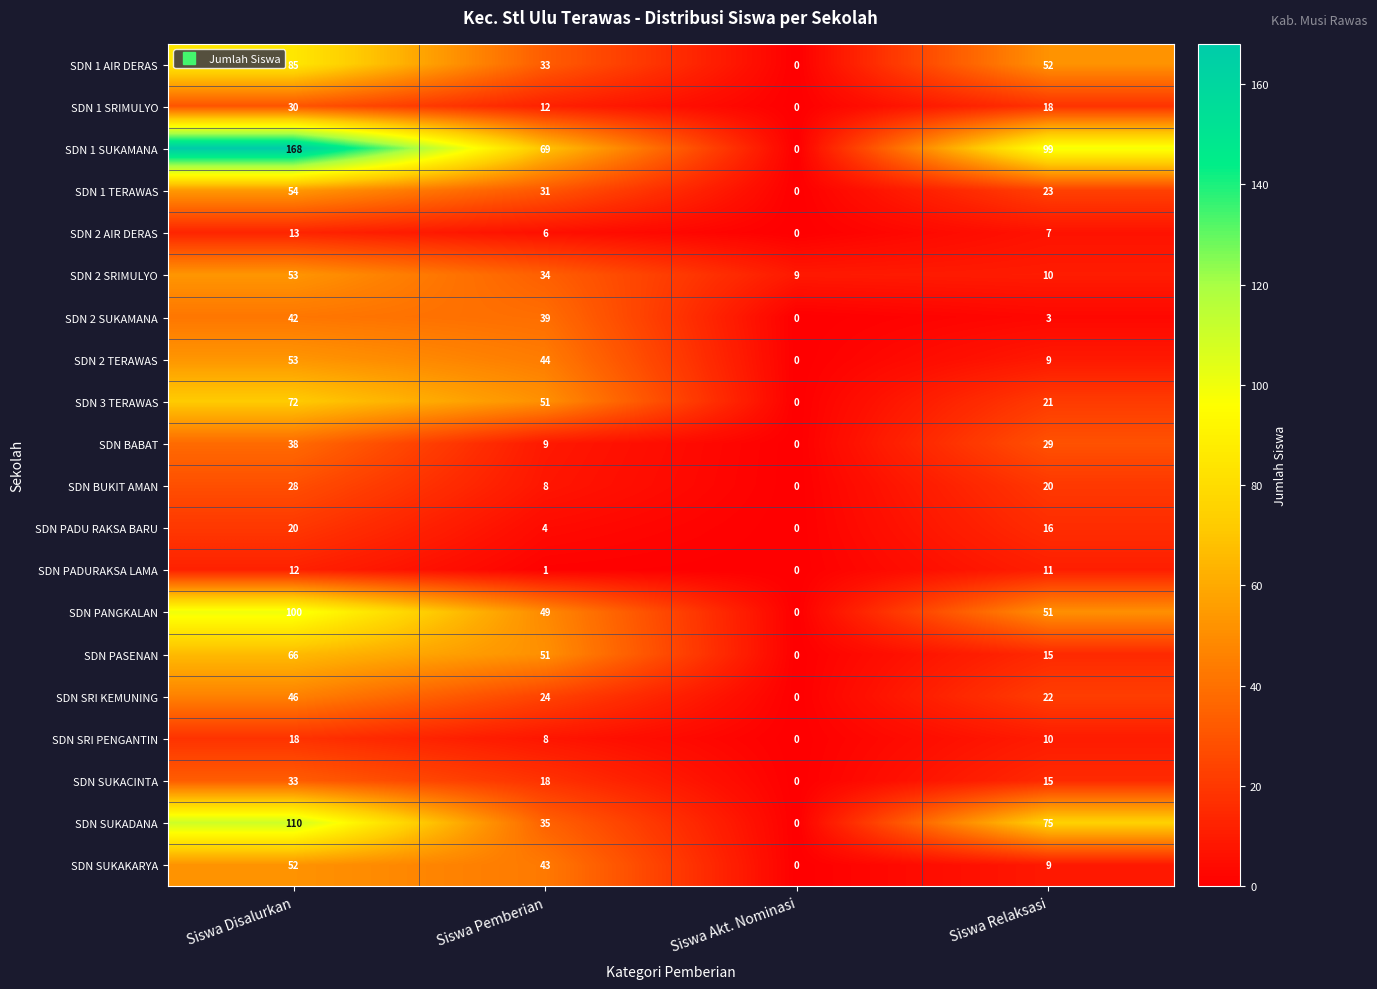

How many SDN BUKIT AMAN values are between 8 and 28?

3